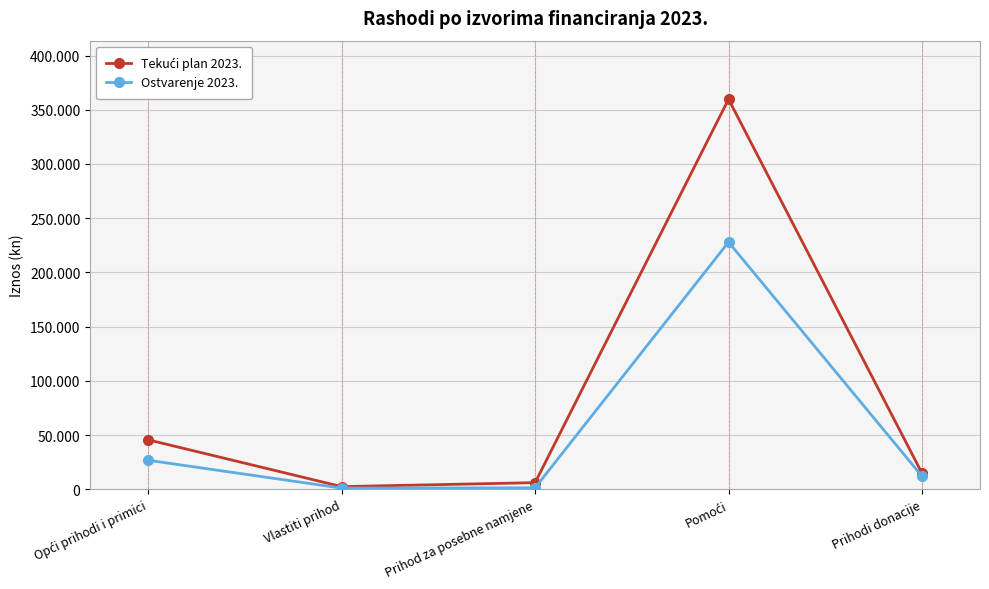

Rank the categories by Ostvarenje 2023. value from highest to lowest.

Pomoći, Opći prihodi i primici, Prihodi donacije, Prihod za posebne namjene, Vlastiti prihod